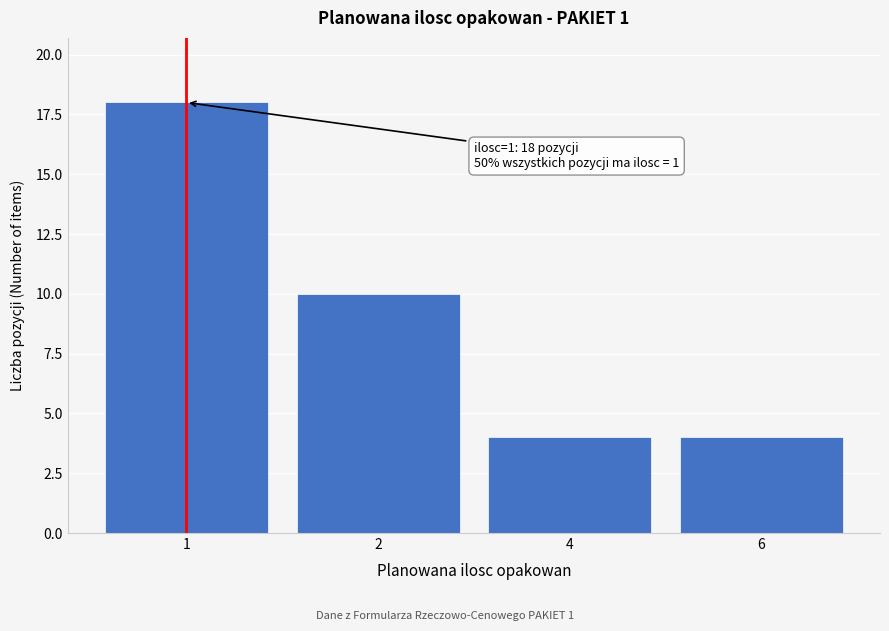

Reading left to right, transcribe all the data shown in this chart.

1=18	2=10	4=4	6=4